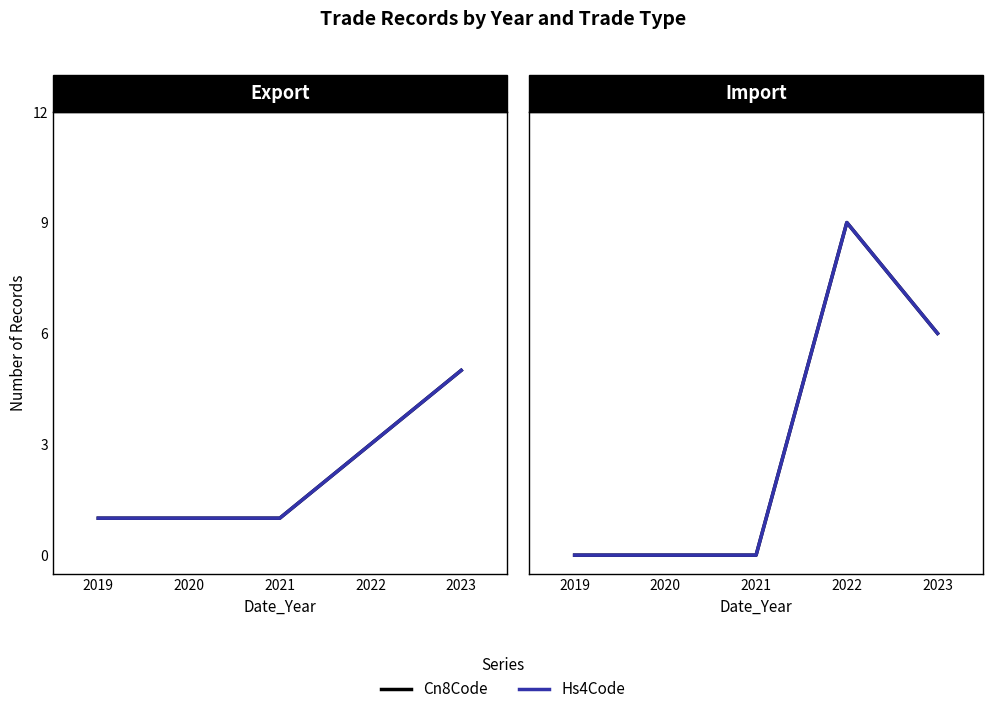

At which category is the sum across all series the highest?

2022